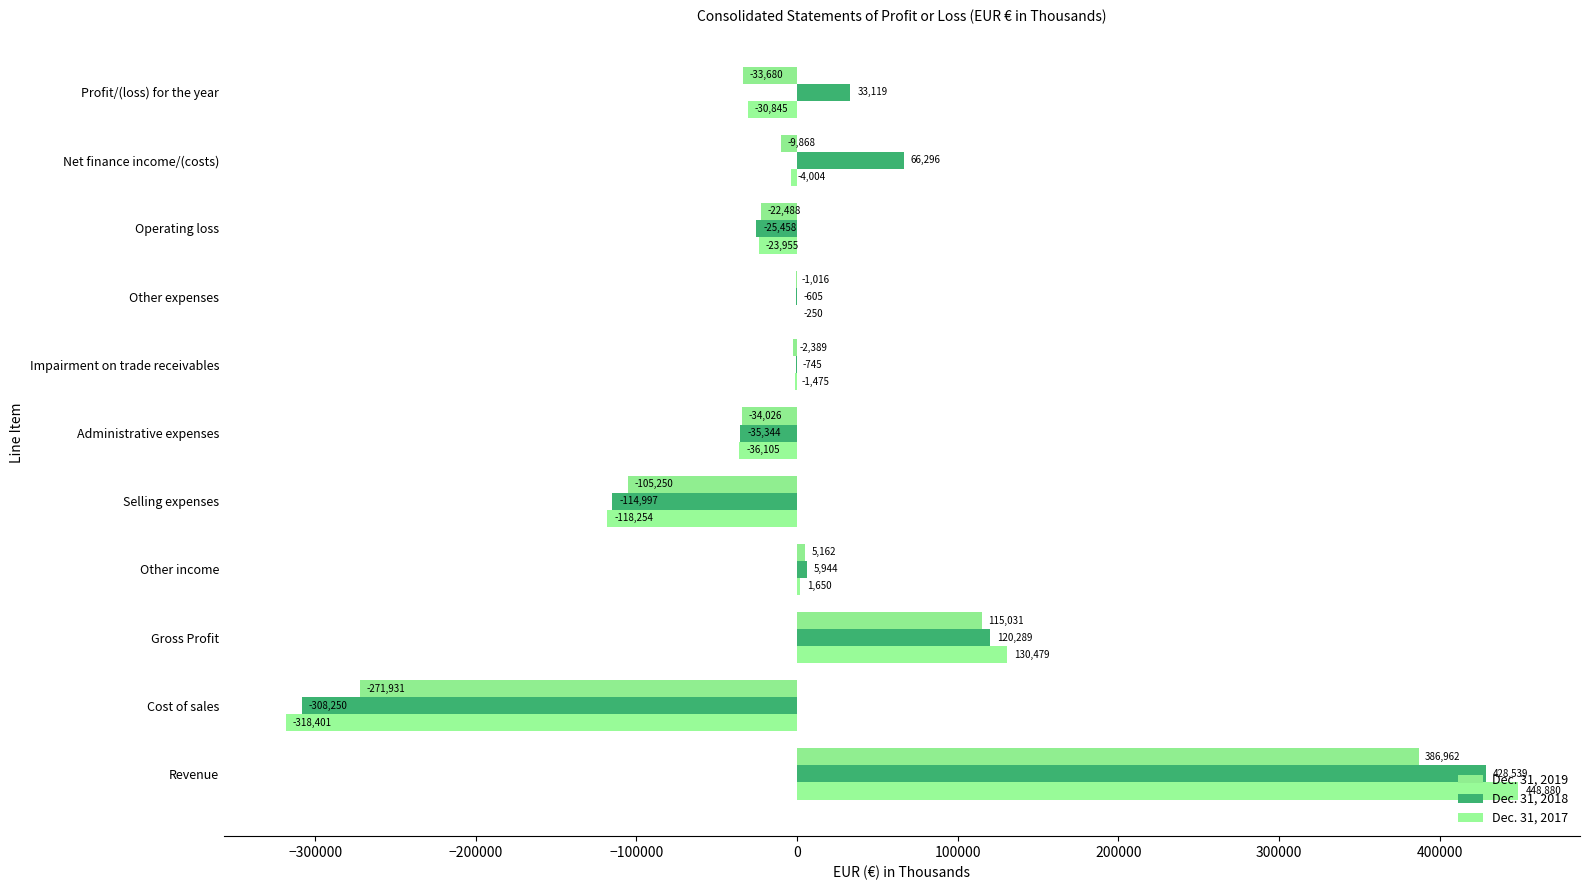

How many values in Dec. 31, 2017 are above zero?

3